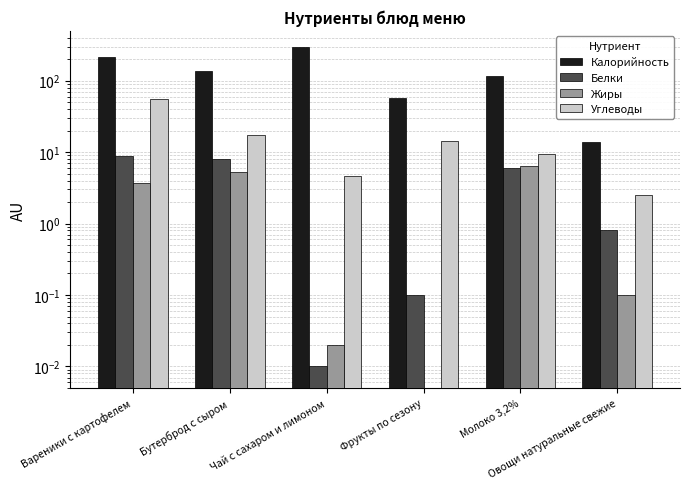

Which has a higher value, Чай с сахаром и лимоном or Бутерброд с сыром?

Чай с сахаром и лимоном